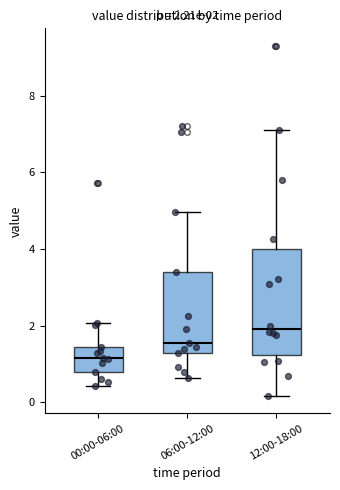

Which box's median line is the lowest?

00:00-06:00